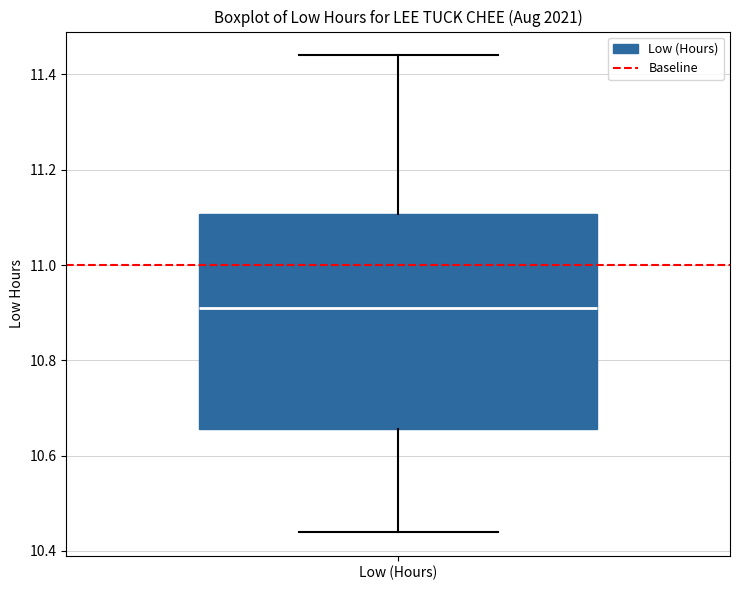

Where does the median line of the box for Low (Hours) sit on the y-axis? The values are not printed on the chart, so give them approximately, as read against the axis.

10.92